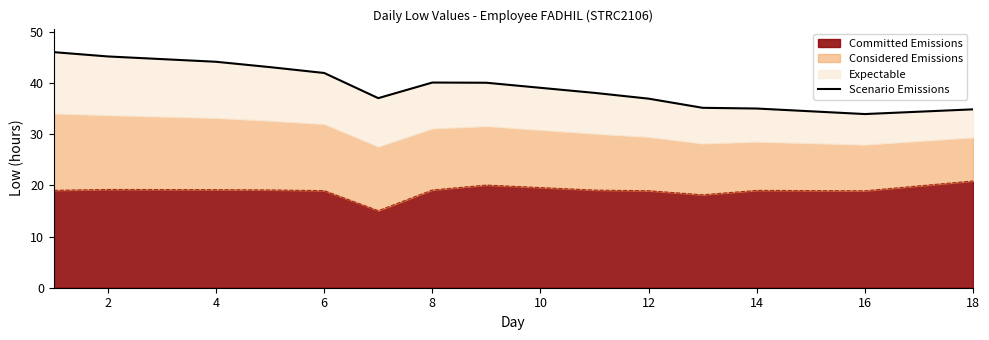

True or false: Committed Emissions has a value of 18.9 at 16.

True